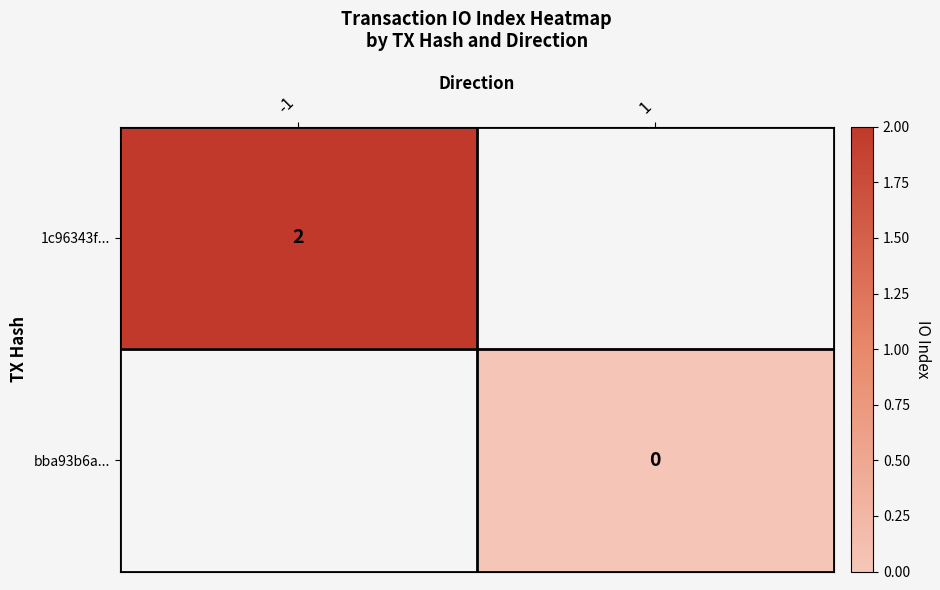

The value of 1c96343f... at -1 is 2. True or false?

True